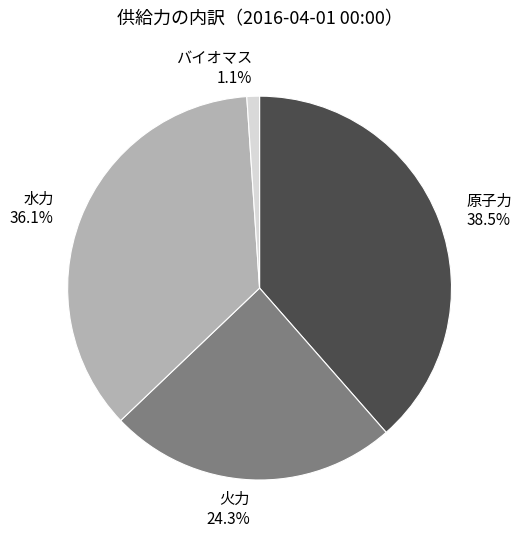

To the nearest percent, what portion does 水力 represent?

36%